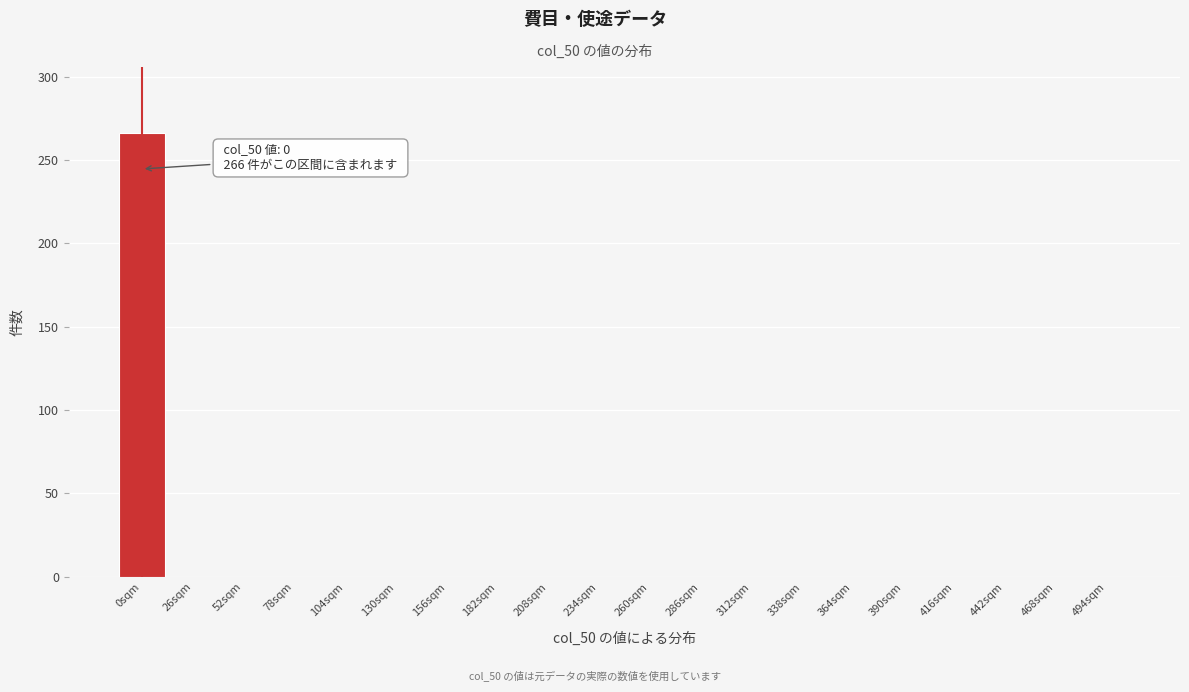

Reading left to right, what are all the values shown in this chart?

0sqm=266	26sqm=0	52sqm=0	78sqm=0	104sqm=0	130sqm=0	156sqm=0	182sqm=0	208sqm=0	234sqm=0	260sqm=0	286sqm=0	312sqm=0	338sqm=0	364sqm=0	390sqm=0	416sqm=0	442sqm=0	468sqm=0	494sqm=0